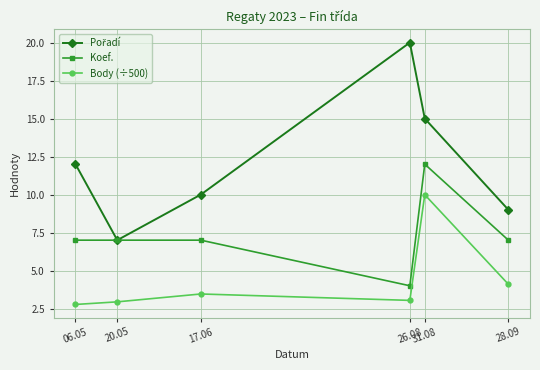

True or false: Koef. and Body (÷500) intersect in this chart.

False